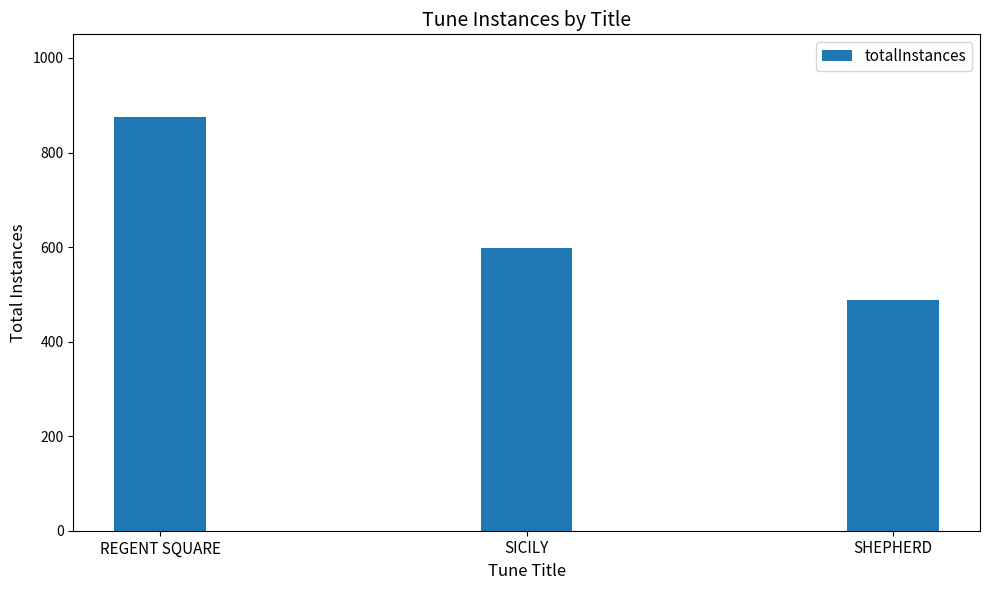

Approximately how many times larger is the value at SHEPHERD compared to SICILY?

0.8